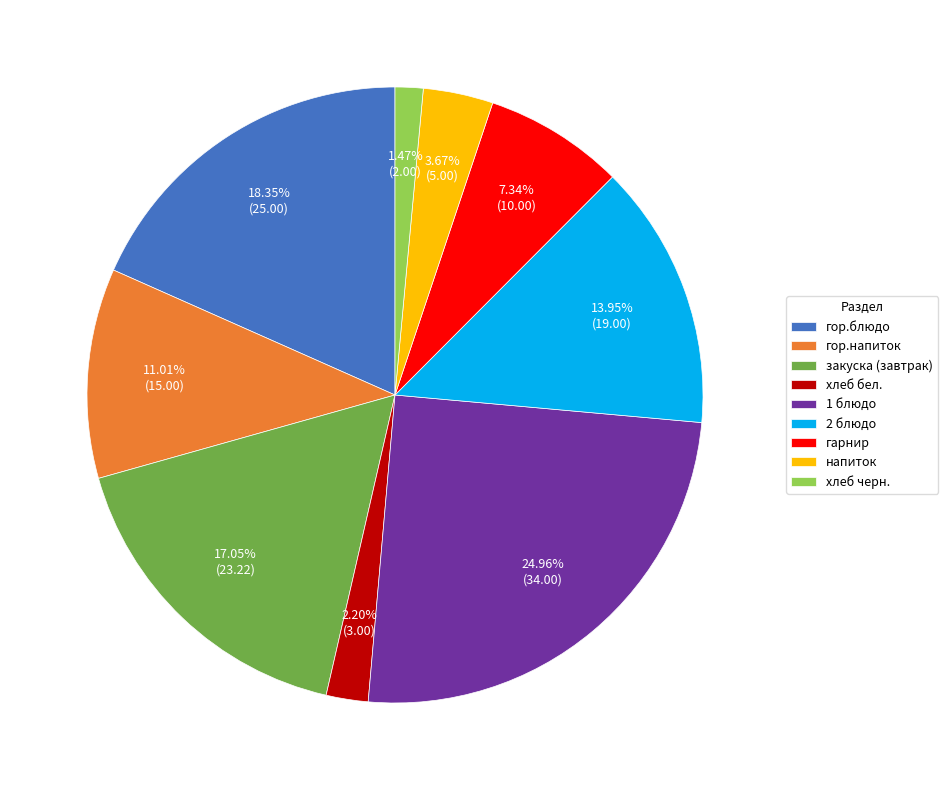

Is the sum of закуска (завтрак) and 2 блюдо greater than half?

No